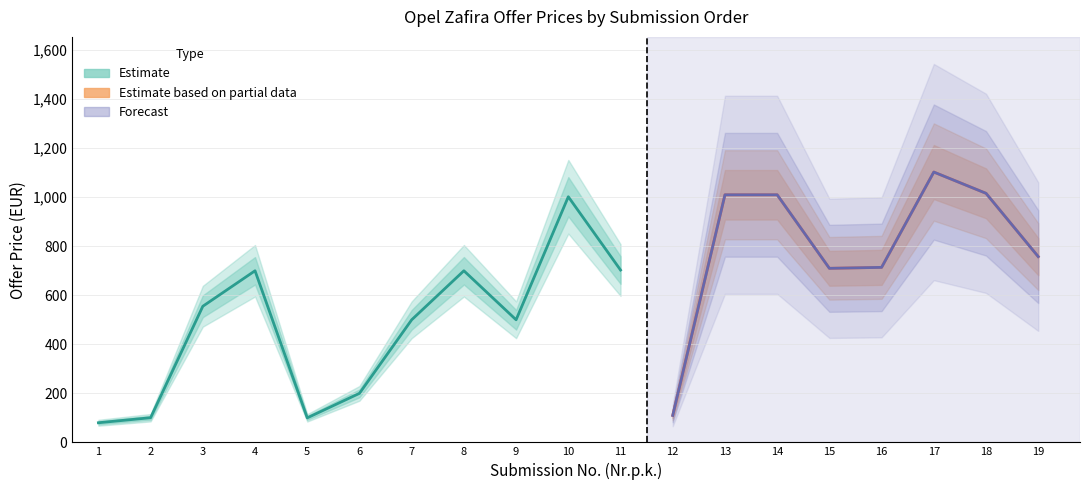

Rank the categories by value from highest to lowest.

17, 18, 14, 13, 10, 19, 16, 15, 11, 8, 4, 3, 9, 7, 6, 12, 2, 5, 1